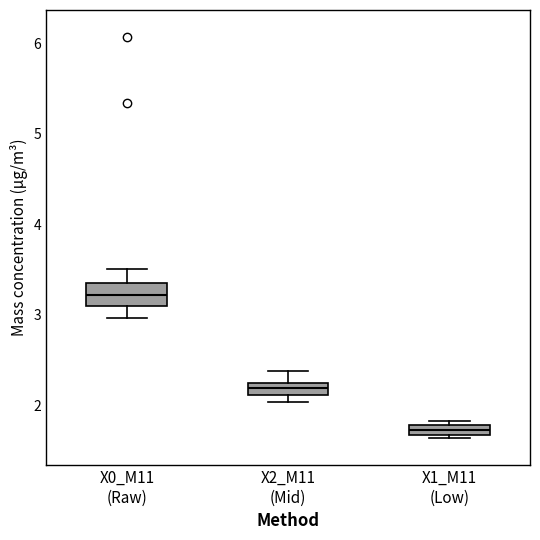

Which box's median line is the lowest?

X1_M11 (Low)